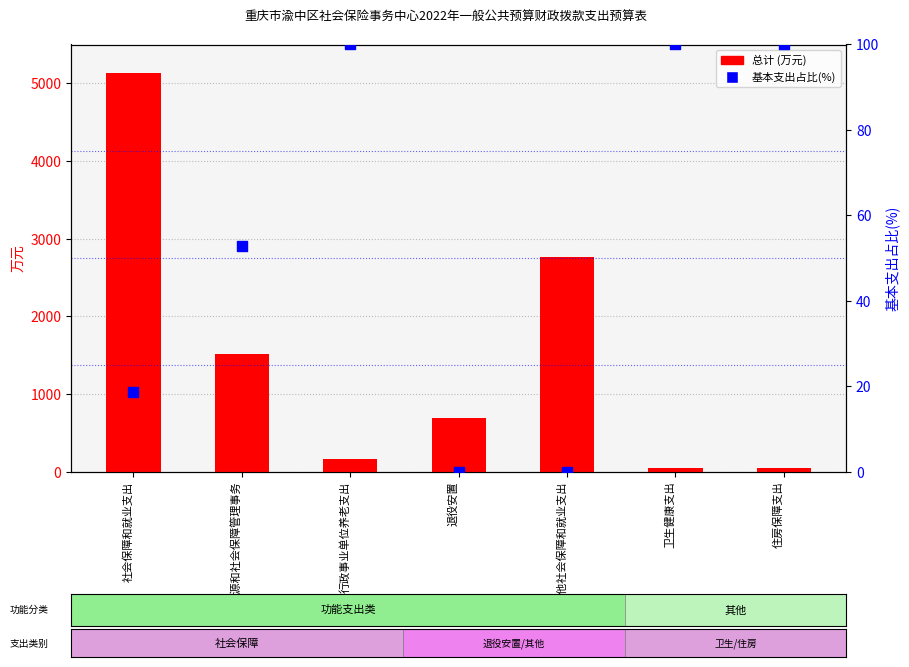

Is the value of 总计 (万元) at 人力资源和社会保障管理事务 greater than the value of 基本支出占比(%) at 人力资源和社会保障管理事务?

Yes